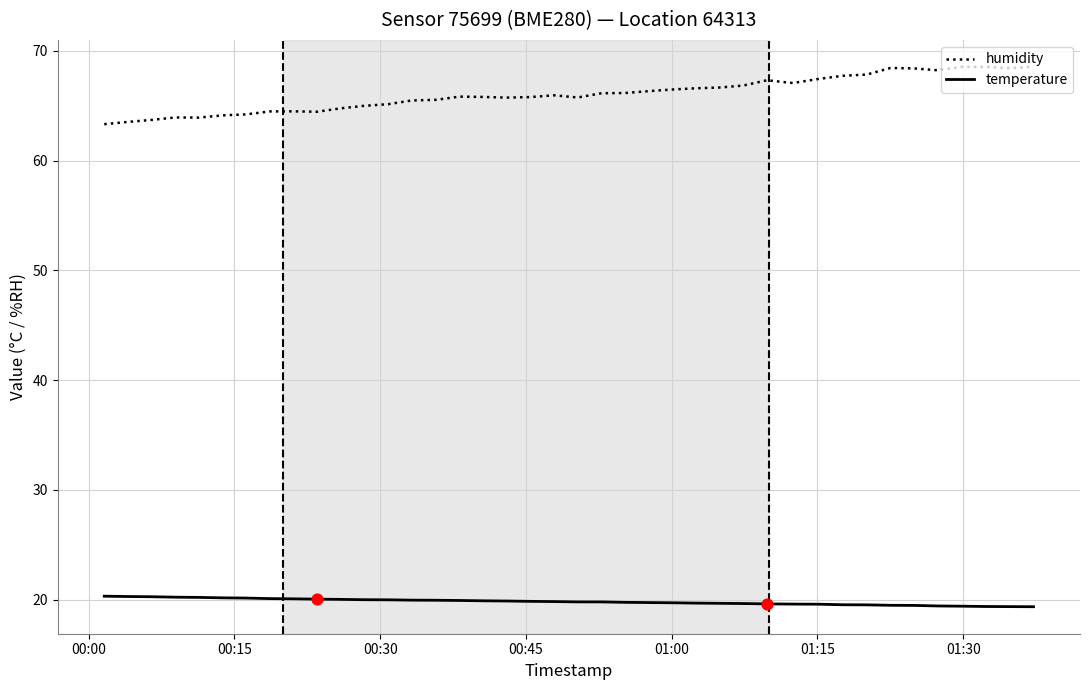

Which series has the largest total across all categories?

humidity